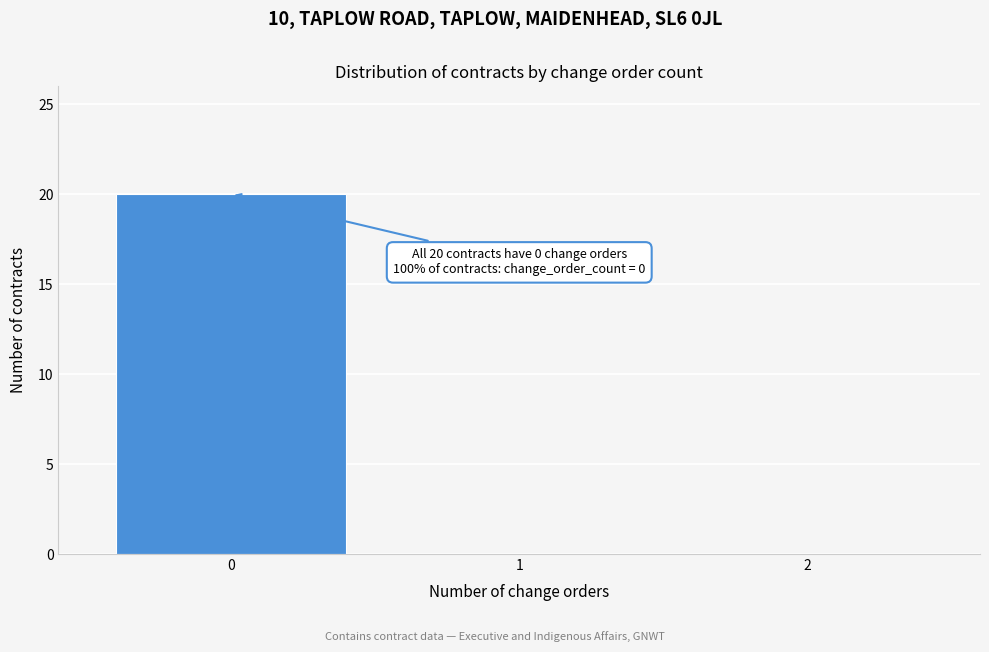

Reading left to right, list all the values displayed in this chart.

0=20	1=0	2=0